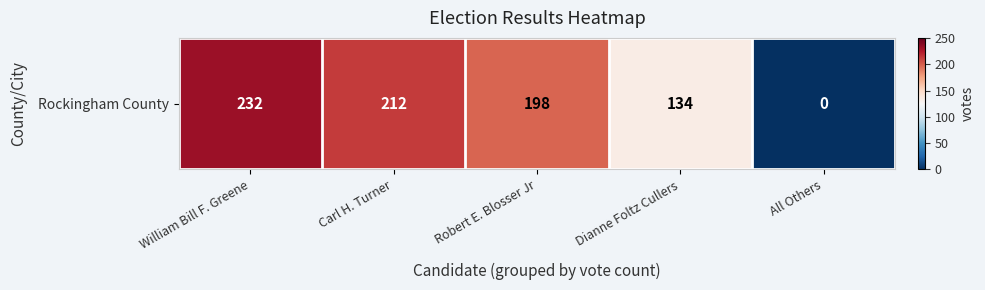

What is the change in value from Carl H. Turner to Dianne Foltz Cullers?

-78